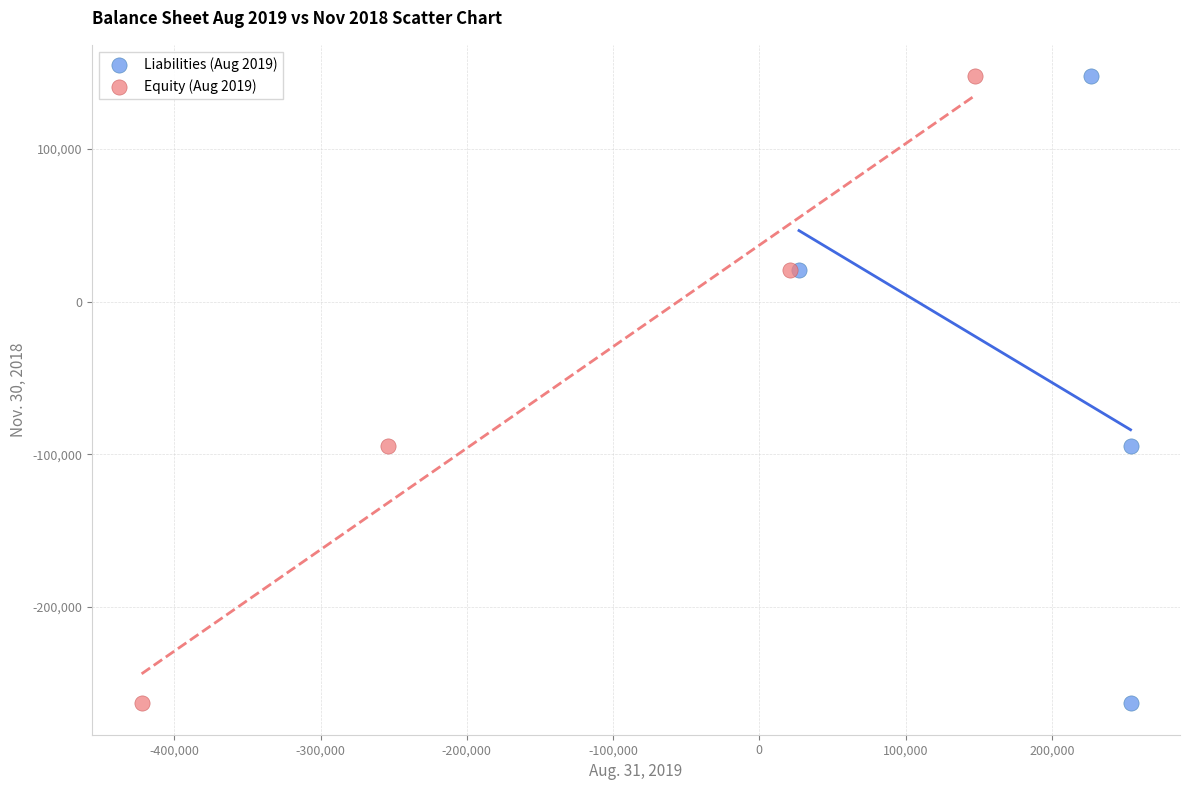

What are all the series names shown in the legend?

Liabilities (Aug 2019), Equity (Aug 2019)